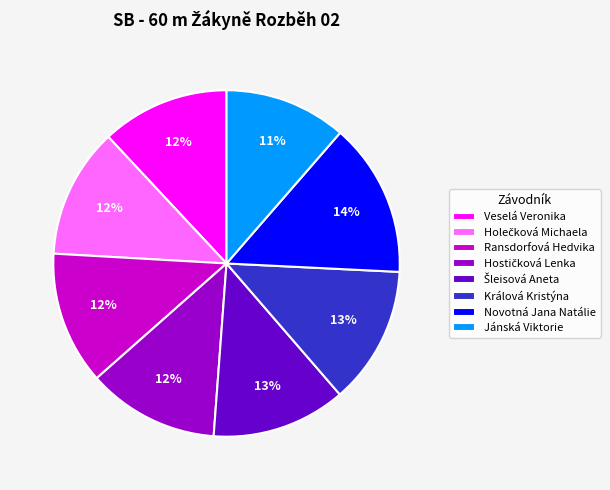

The Veselá Veronika slice represents 12% of the pie. True or false?

True